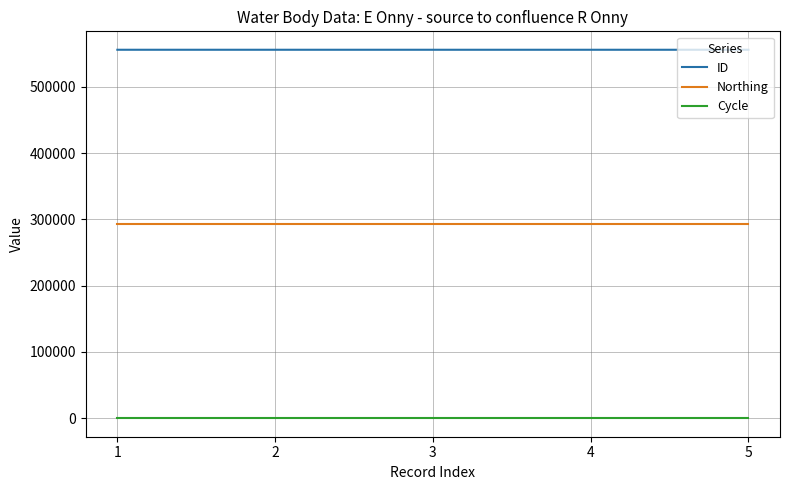

True or false: Cycle and Northing intersect in this chart.

False